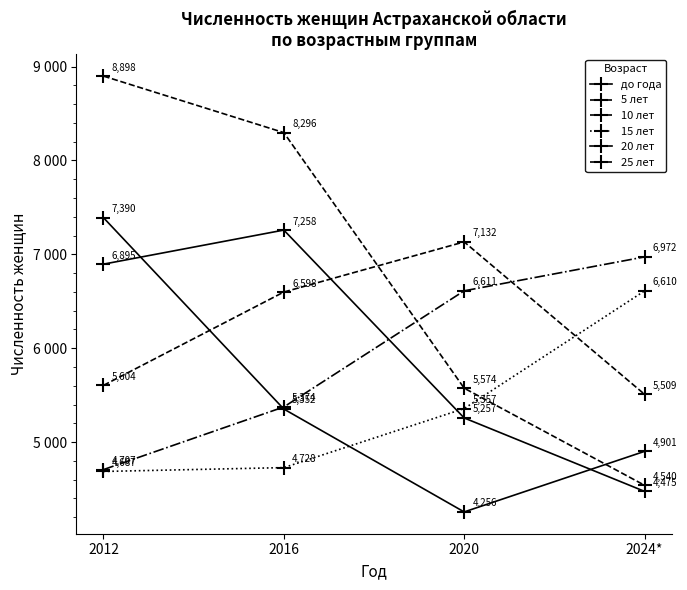

What is the label of the 2nd point from the left?

2016